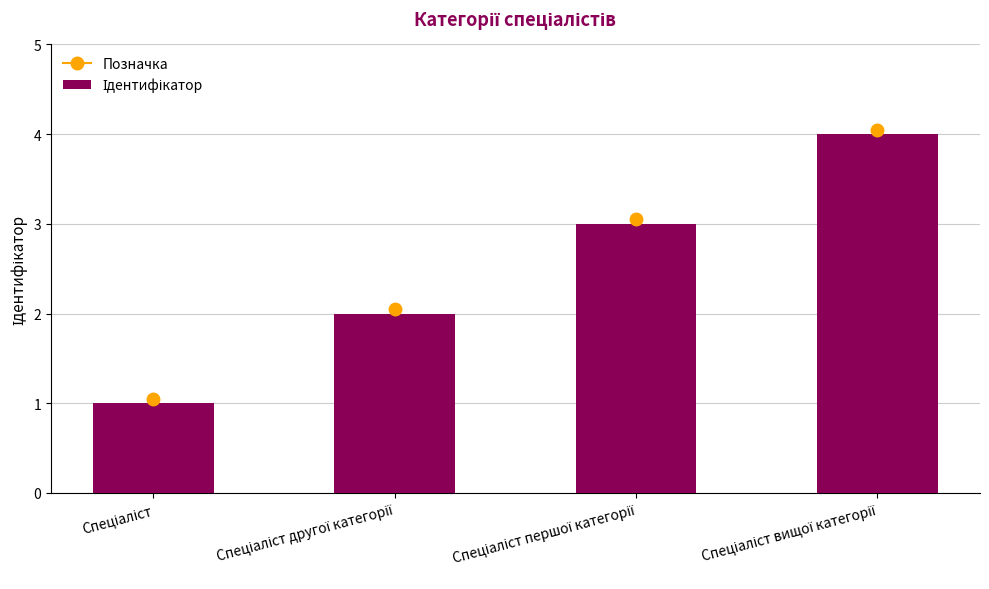

What is the difference between the maximum and minimum values?

3